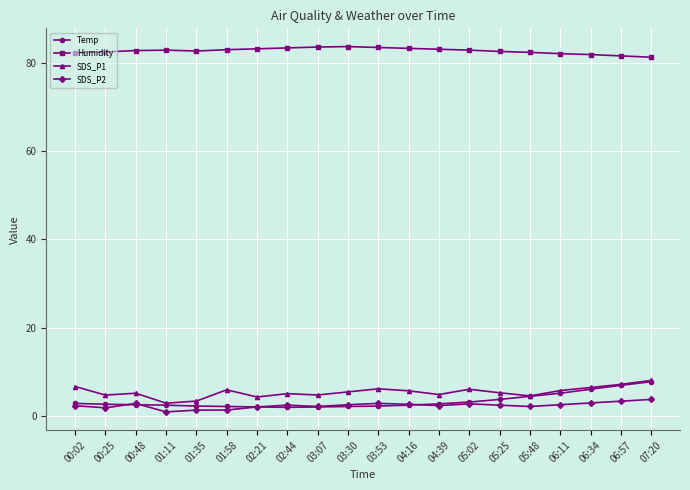

True or false: SDS_P1 has more than 2 points higher than both neighbors.

True